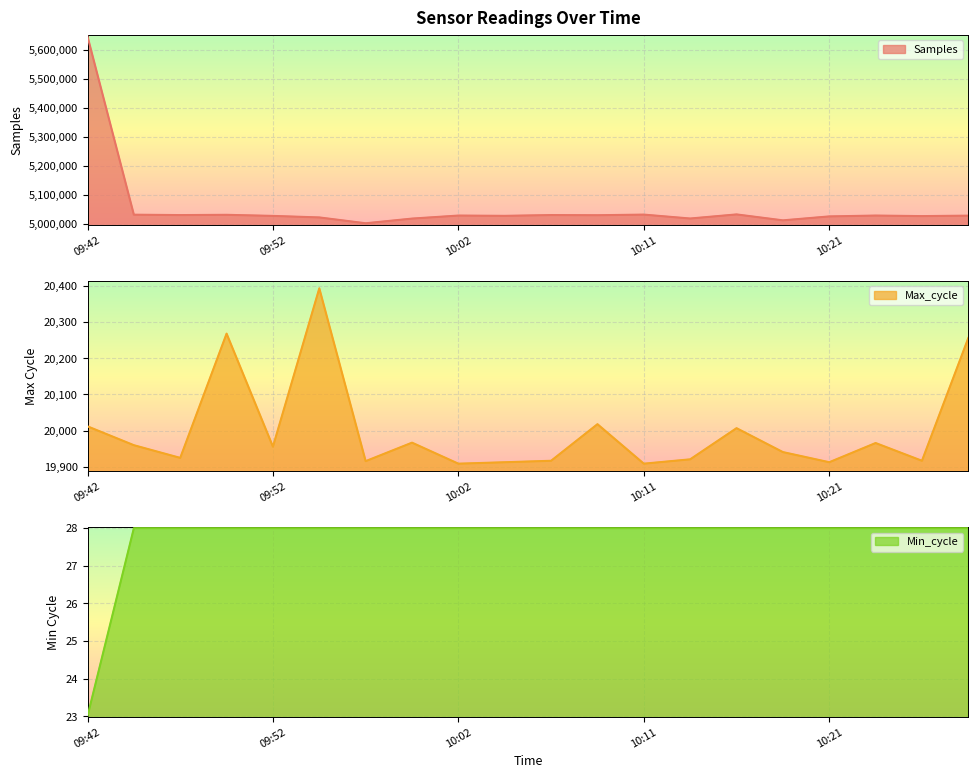

Which label corresponds to the largest value in the chart?

09:42